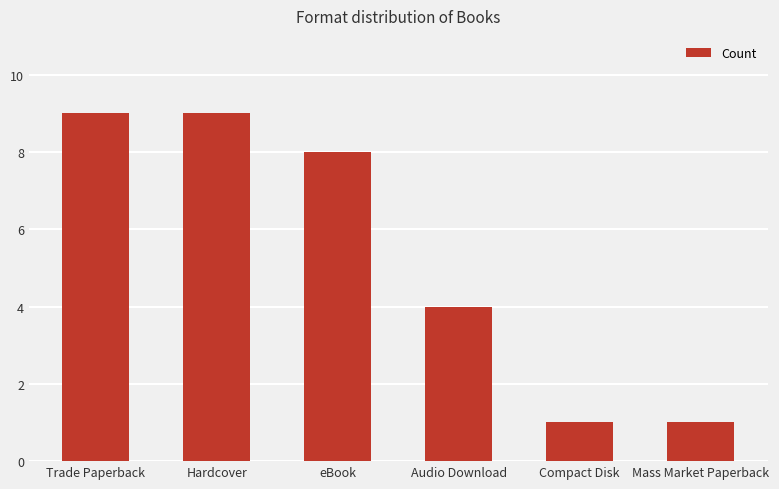

Which has a higher value, Audio Download or Hardcover?

Hardcover